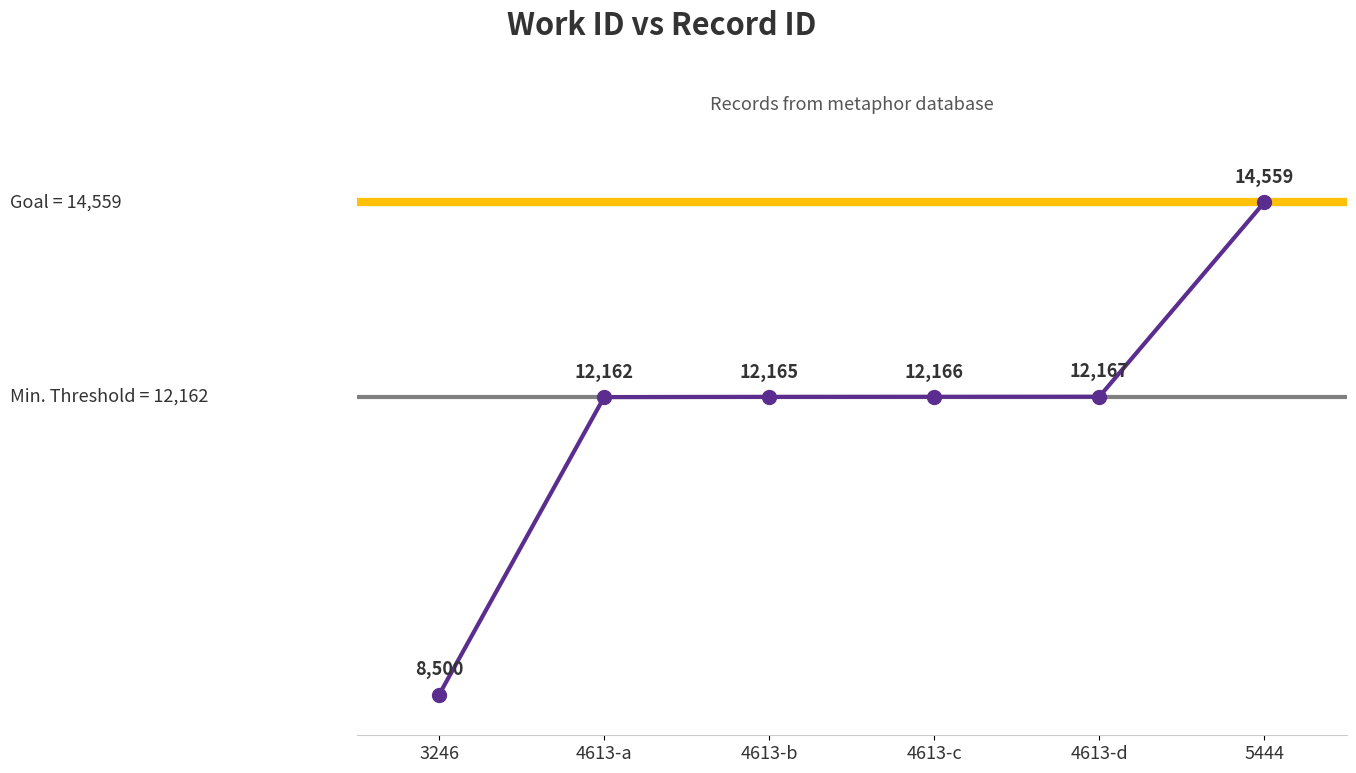

Reading right to left, extract all data points from this chart.

5444=14559	4613-d=12167	4613-c=12166	4613-b=12165	4613-a=12162	3246=8500